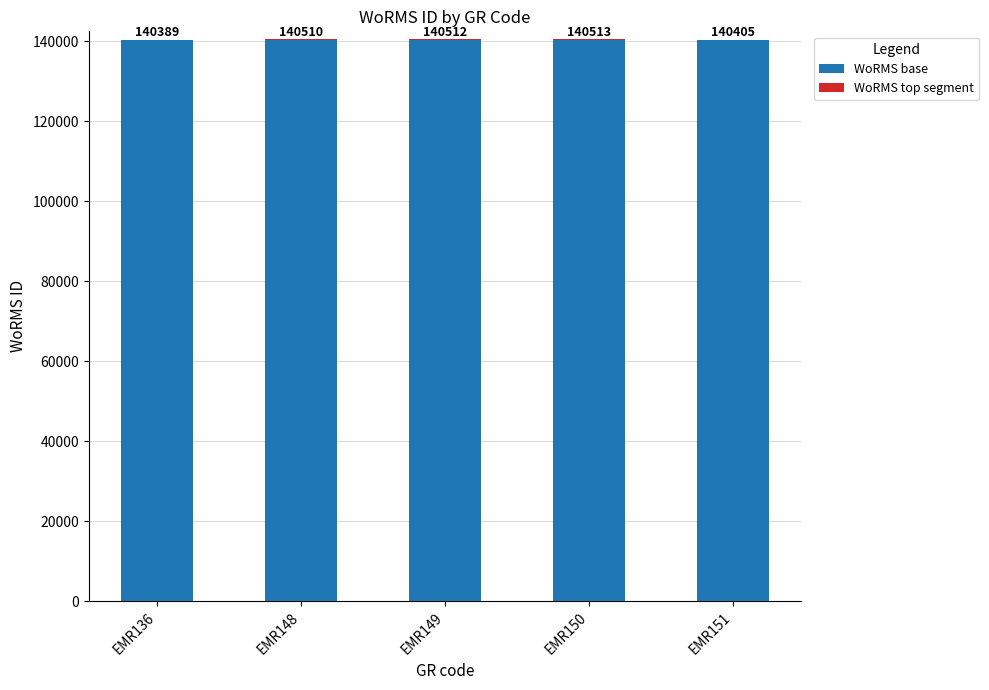

The value of WoRMS base at EMR151 is 251037. True or false?

False